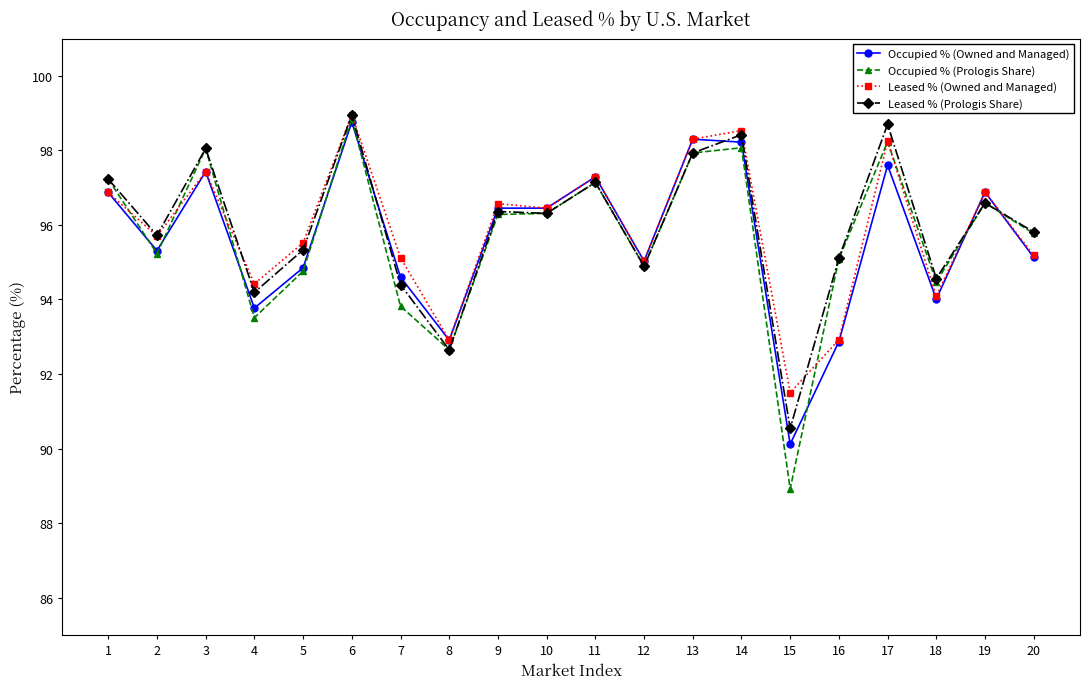

Is this an area chart (filled region under the line)?

No